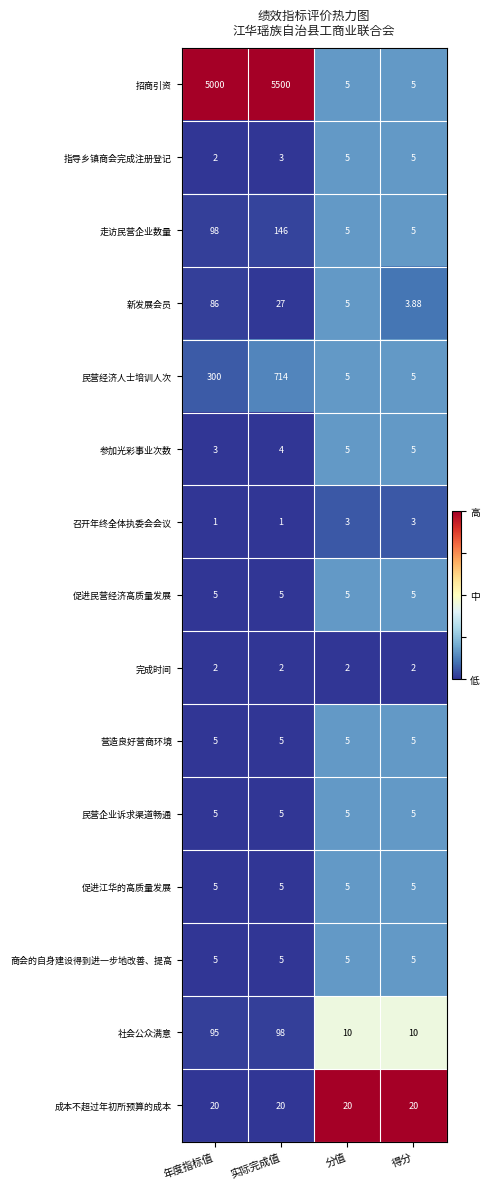

Which series has the widest spread of values?

招商引资